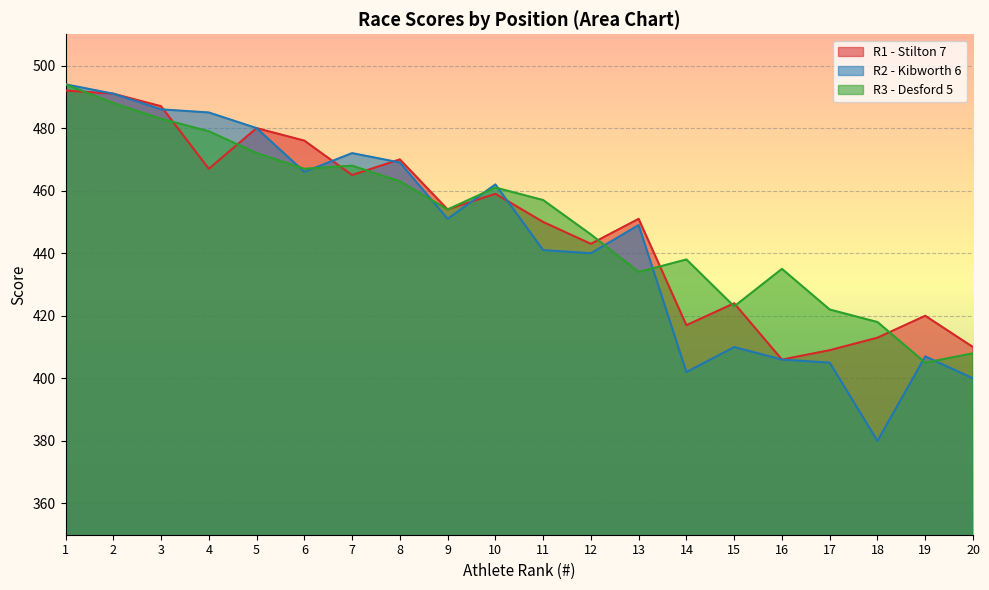

Rank the series by their average value, from highest to lowest.

R3 - Desford 5, R1 - Stilton 7, R2 - Kibworth 6